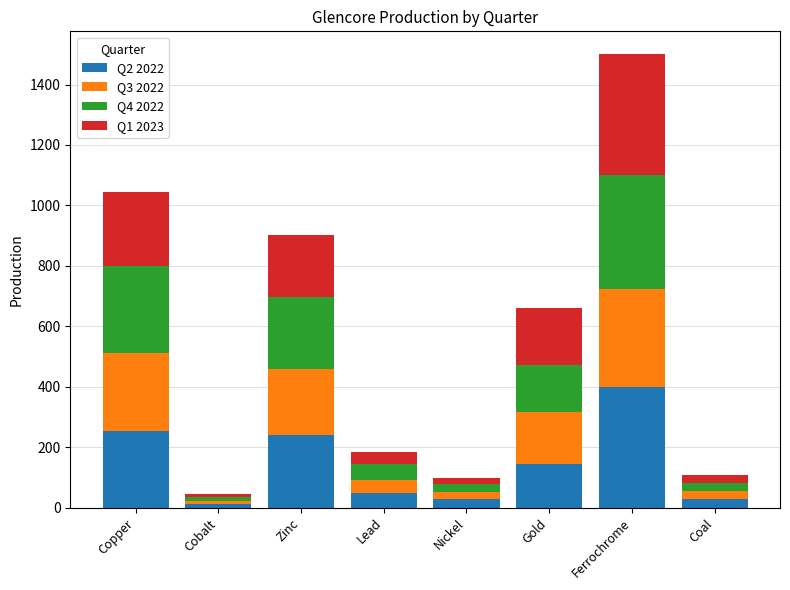

At which category is the sum across all series the highest?

Ferrochrome